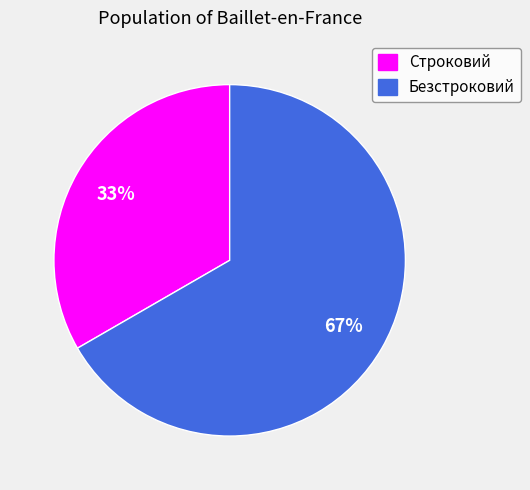

What percentage is the Безстроковий slice, to the nearest percent?

67%